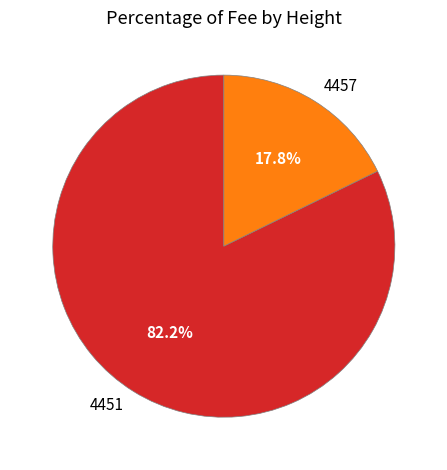

Which slice is the smallest?

4457